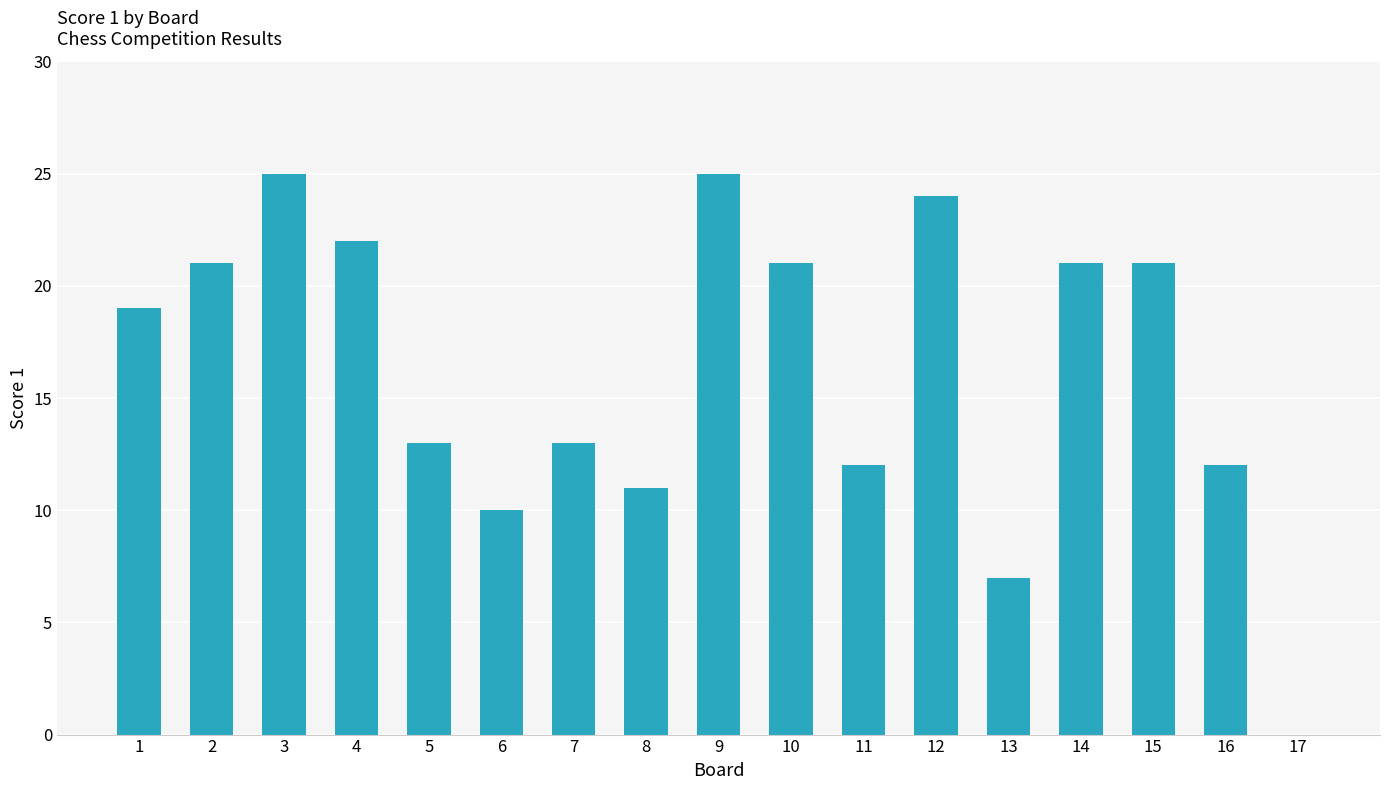

What is the average value?

16